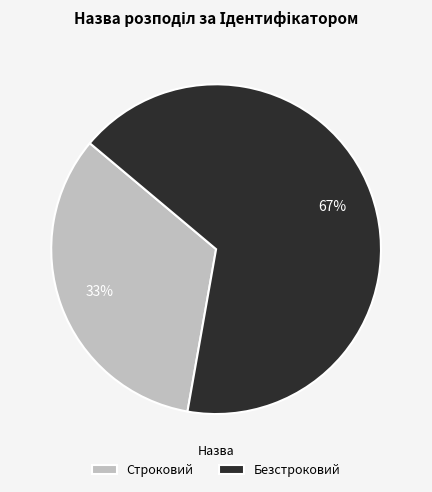

Count the number of slices in the pie.

2